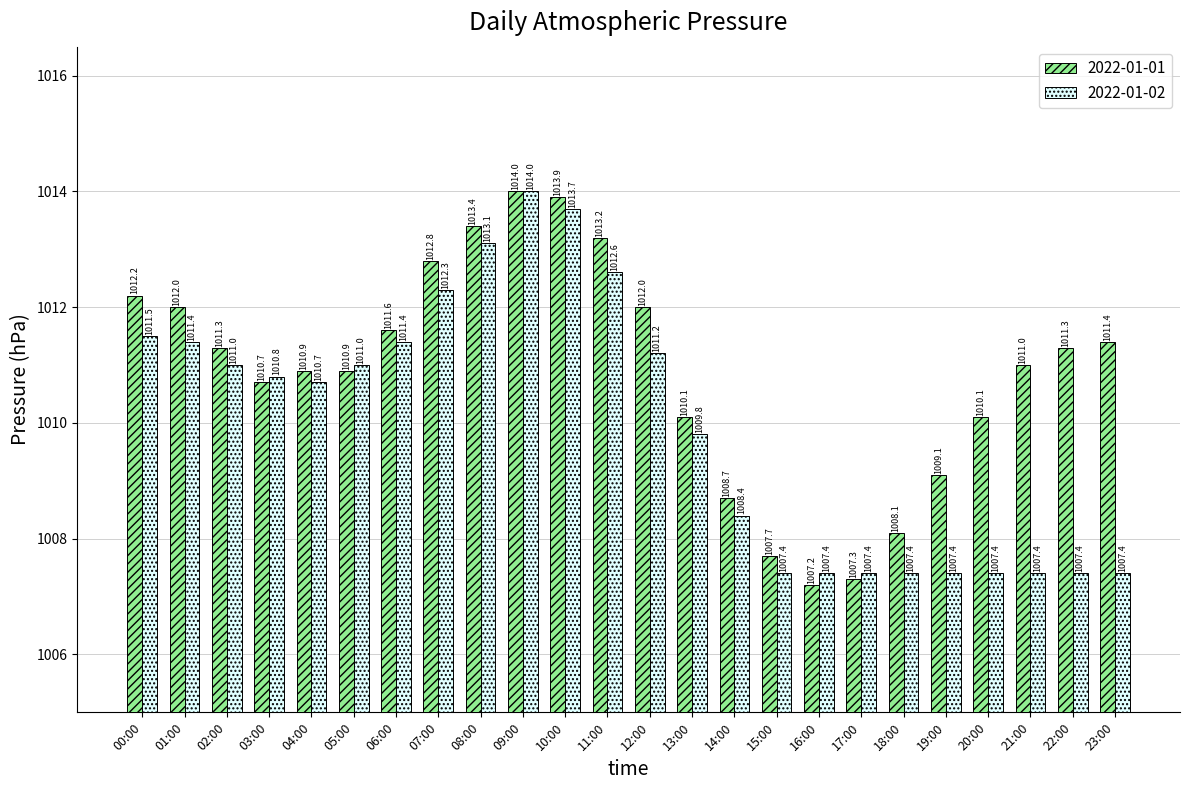

Which category has the highest value across all series?

09:00